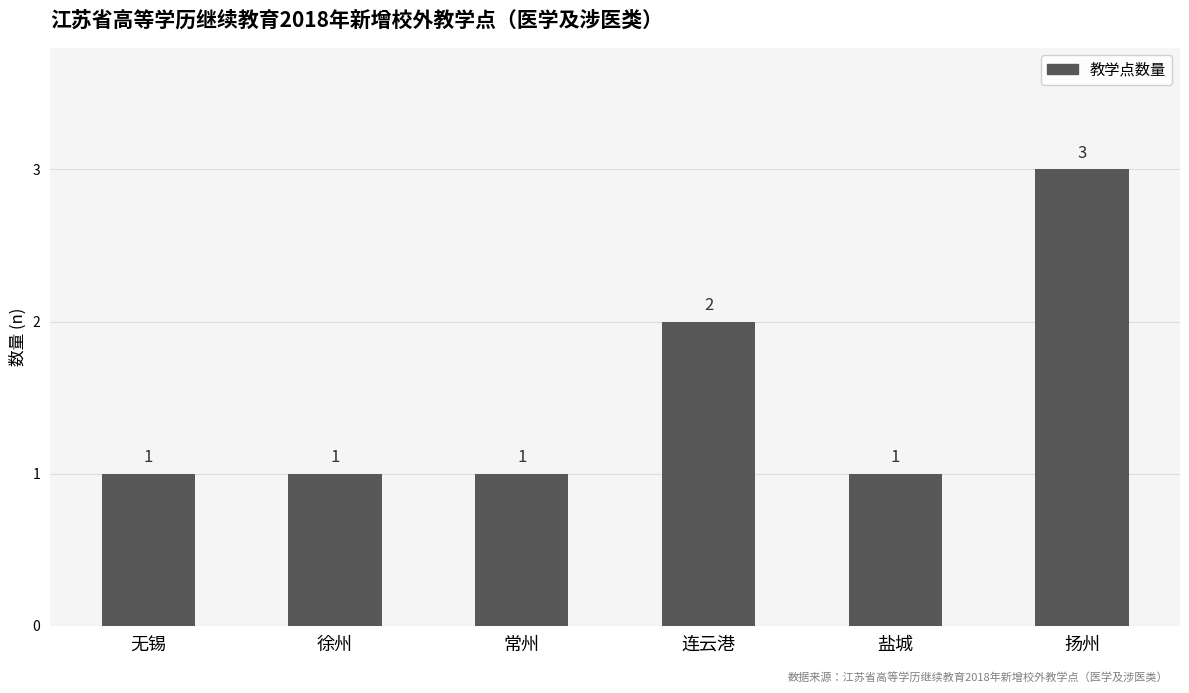

What position from the left is 徐州?

2